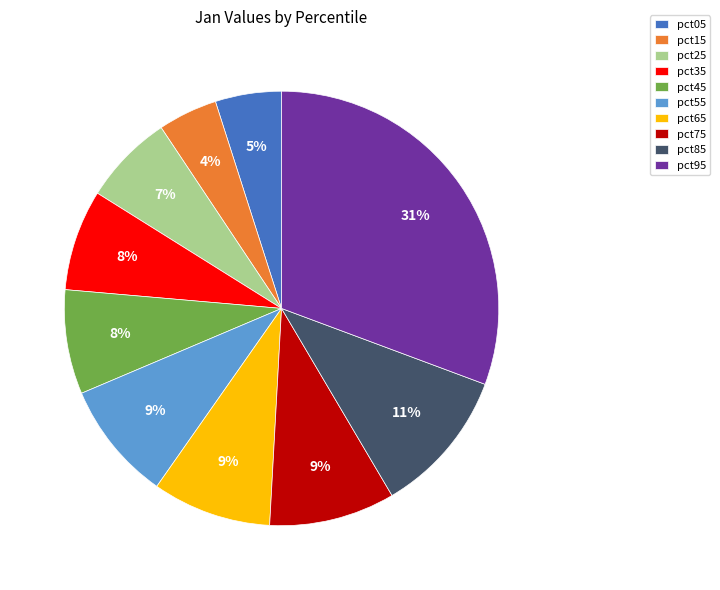

How many slices are in this pie chart?

10